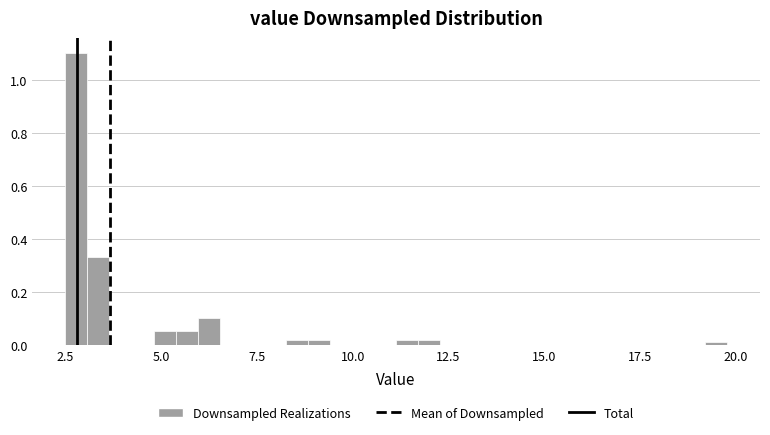

Around what value on the x-axis is the tallest bar? Give the approximate position of its centre, as read against the axis.

3.0